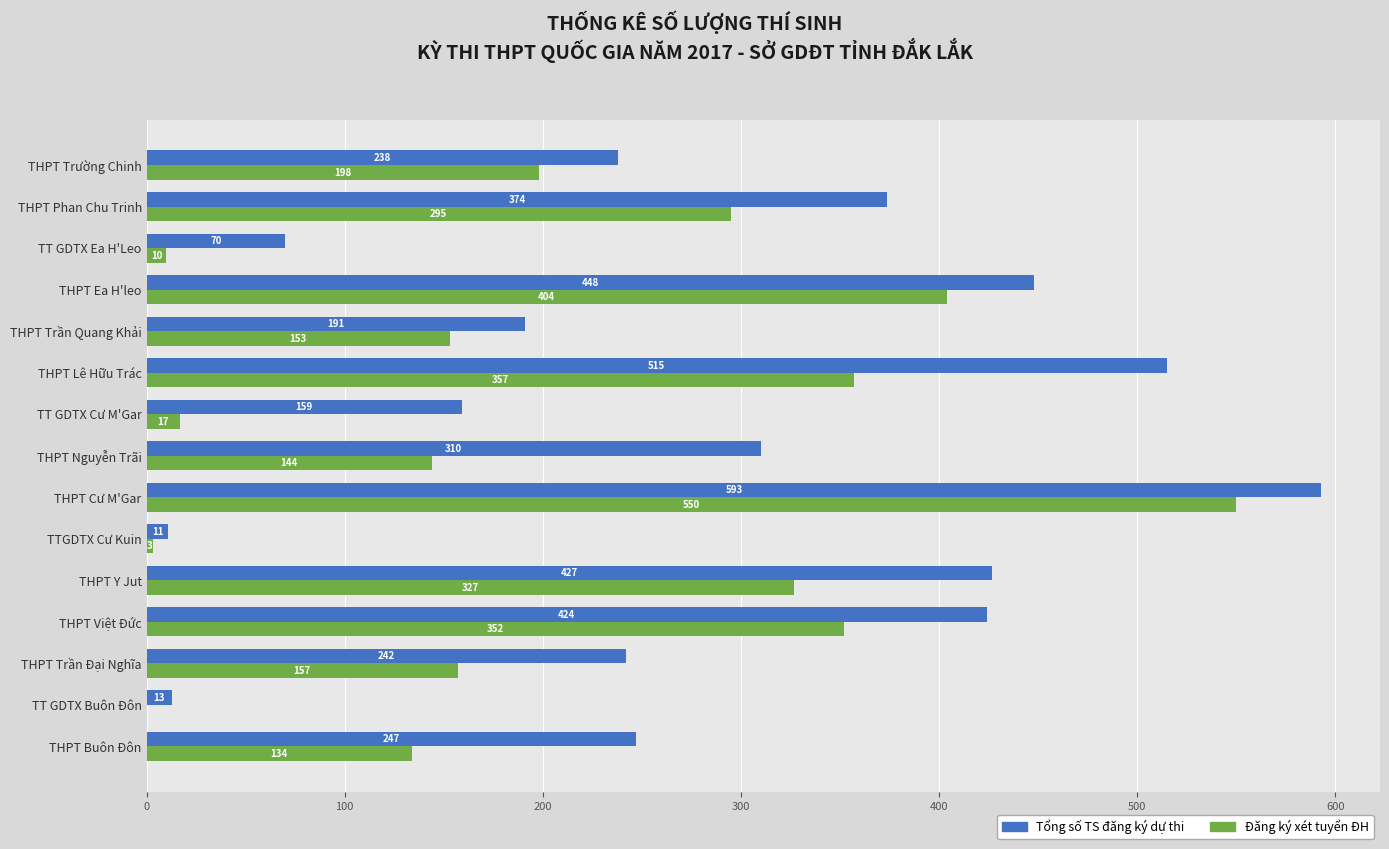

What is the total value across all series at THPT Lê Hữu Trác?

872